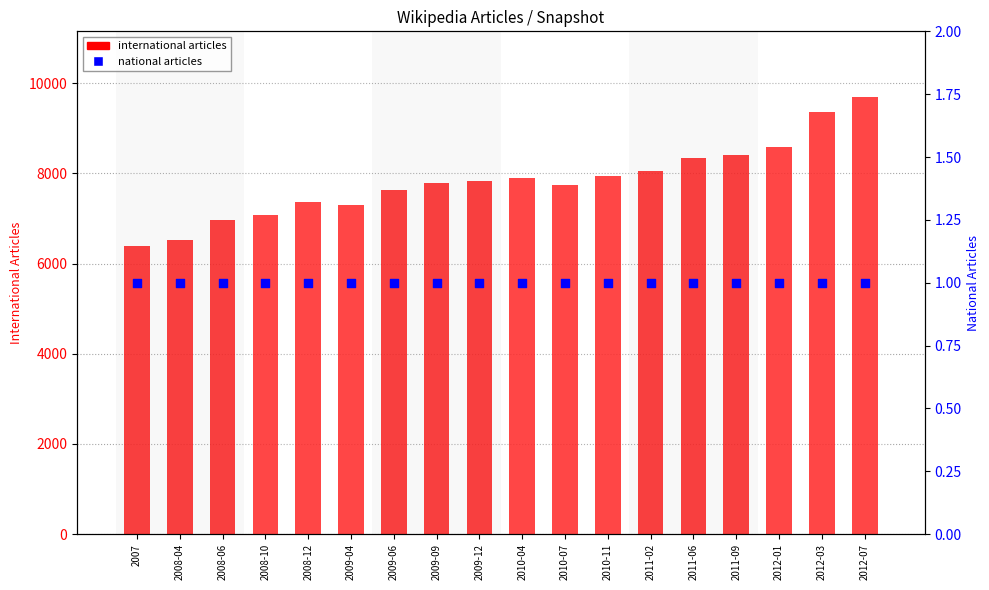

At which category is the sum across all series the highest?

2012-07